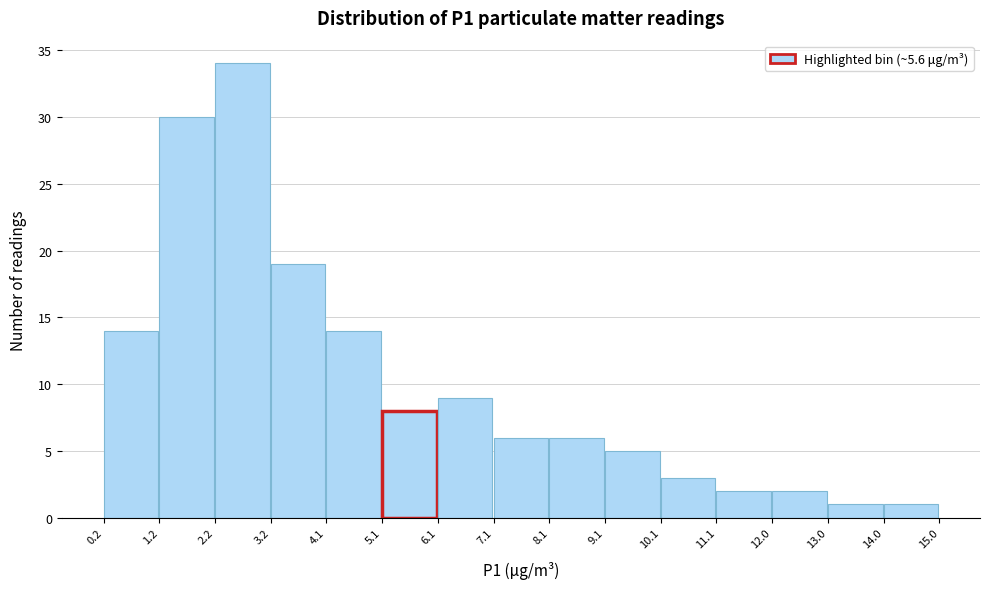

Reading left to right, transcribe this chart: for each bar, give the range it covers on the x-axis and its height. The values are not printed on the chart, so give them approximately, as read against the axis.

0.2 to 1.2: 14
1.2 to 2.2: 30
2.2 to 3.2: 34
3.2 to 4.1: 19
4.1 to 5.1: 14
5.1 to 6.1: 8
6.1 to 7.1: 9
7.1 to 8.1: 6
8.1 to 9.1: 6
9.1 to 10.1: 5
10.1 to 11.1: 3
11.1 to 12.0: 2
12.0 to 13.0: 2
13.0 to 14.0: 1
14.0 to 15.0: 1